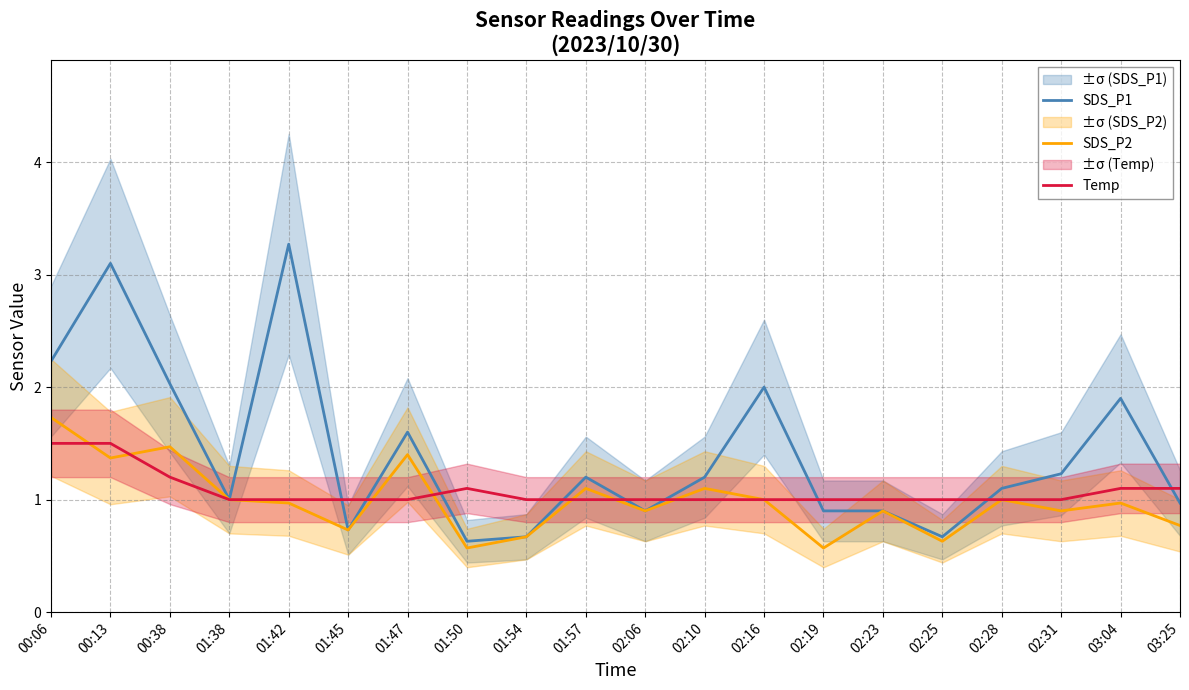

Which category has the lowest value across all series?

01:50